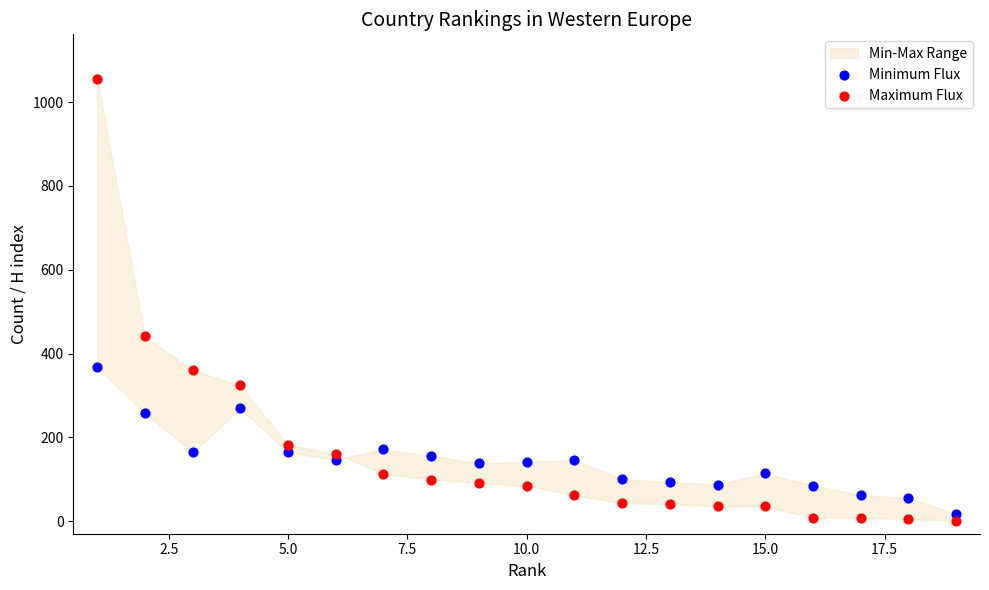

What is the X range (max minus min) for the scatter plot?

18